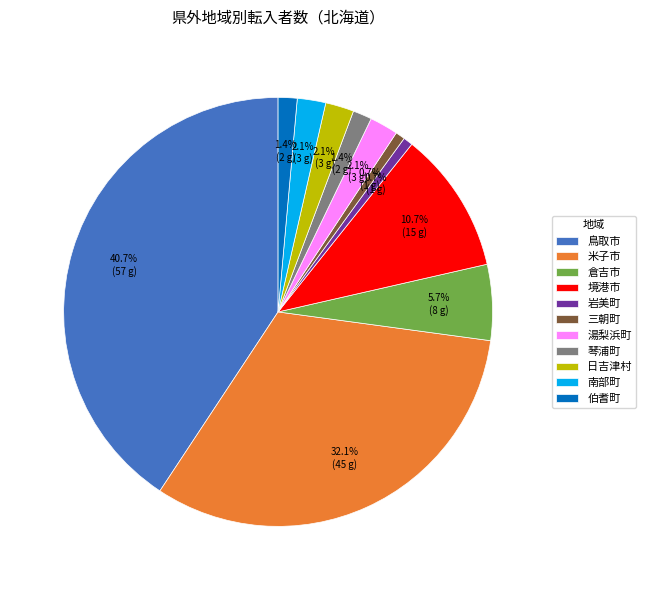

To the nearest percent, what is the difference between the largest and smallest slice percentages?

40%